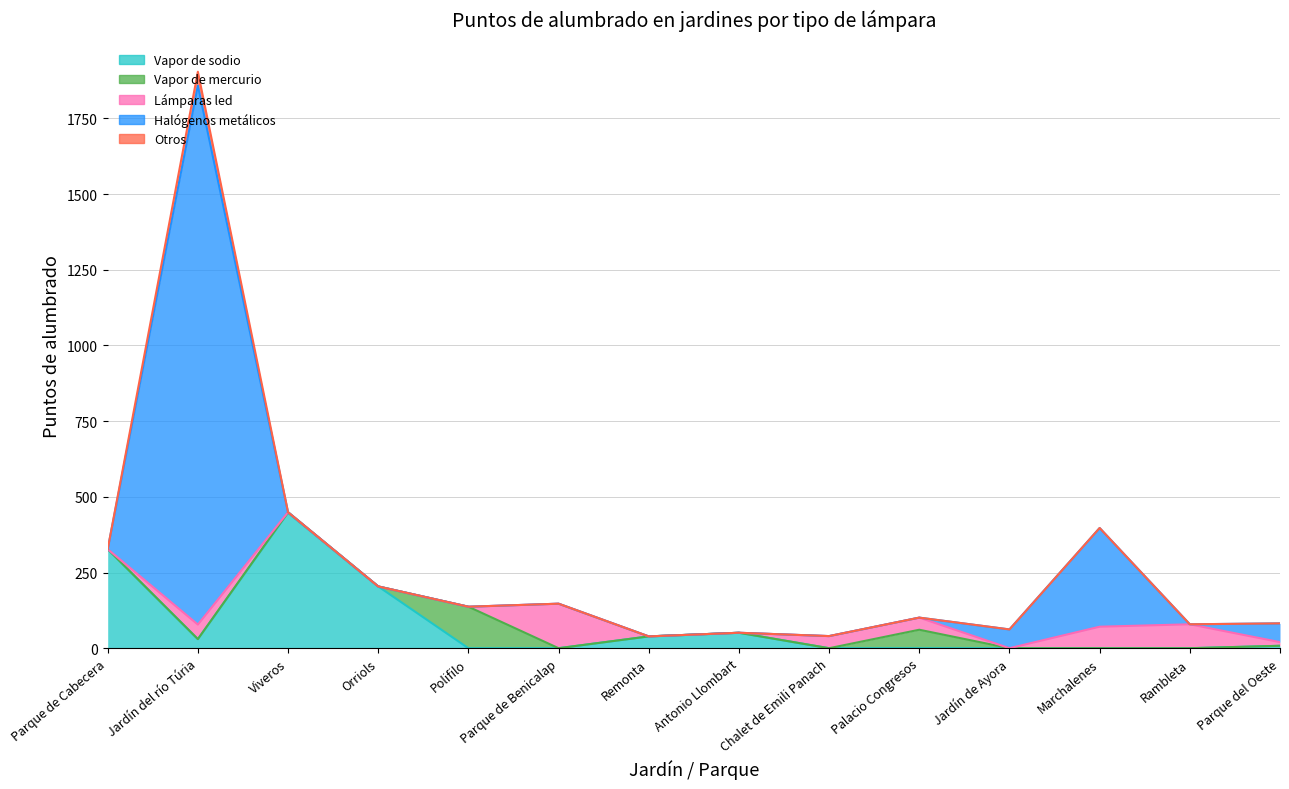

Which series has the widest spread of values?

Halógenos metálicos